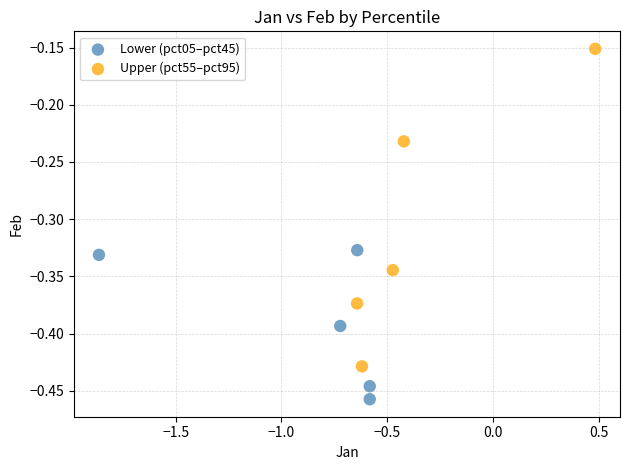

Which series reaches the maximum Y coordinate?

Upper (pct55–pct95)